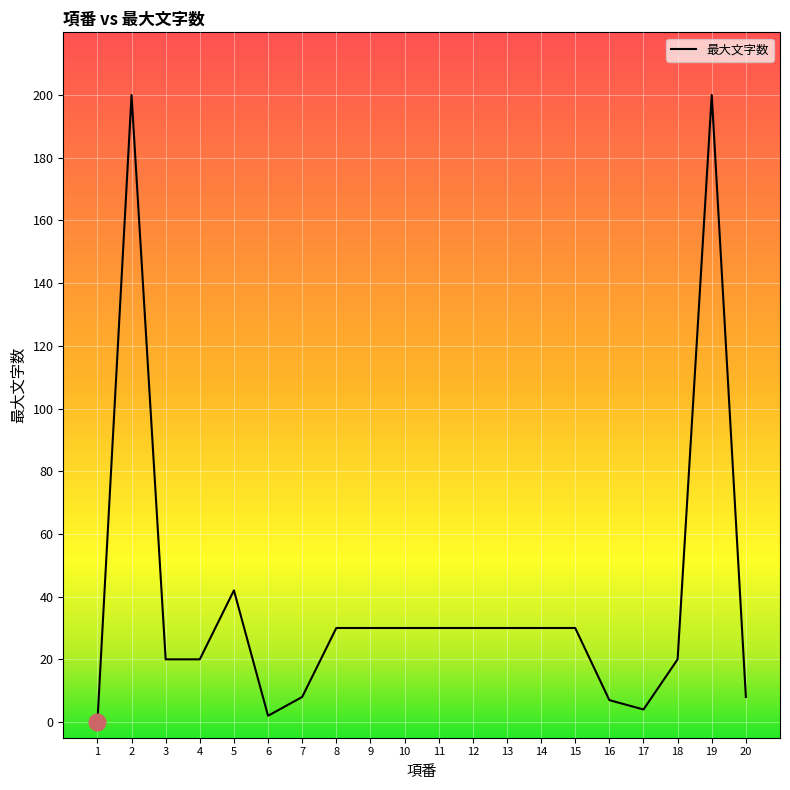

The value at 9 is 39. True or false?

False